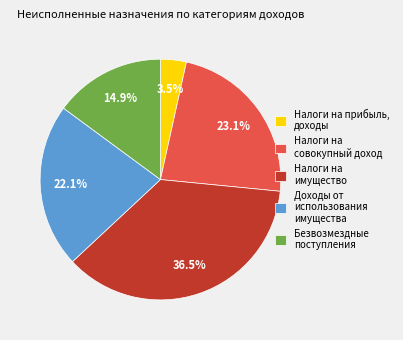

Which category has the smallest portion of the pie?

Налоги на прибыль, доходы